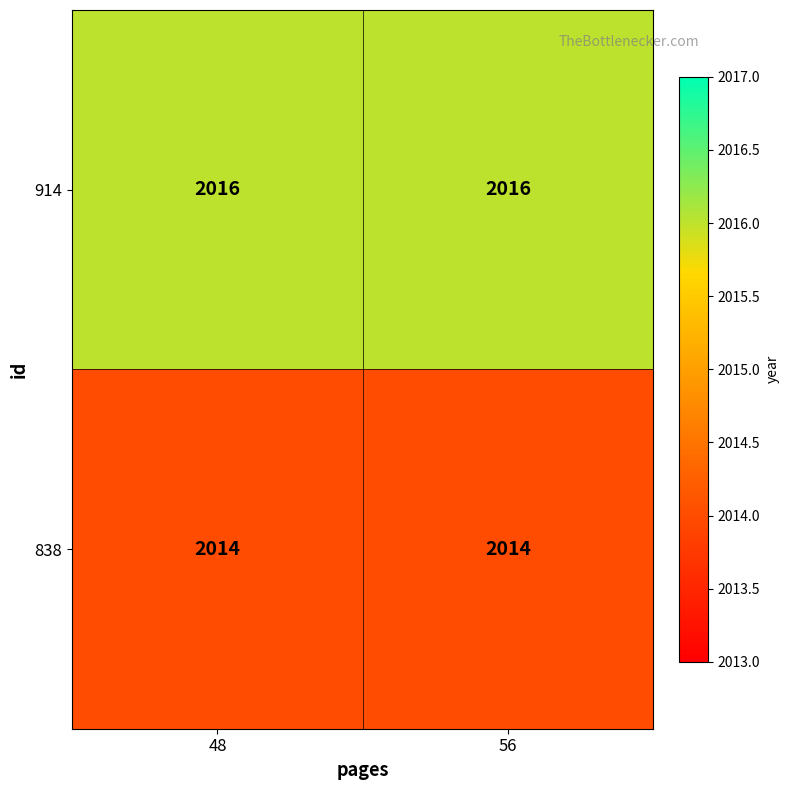

What is the sum of all 838 values?

4028